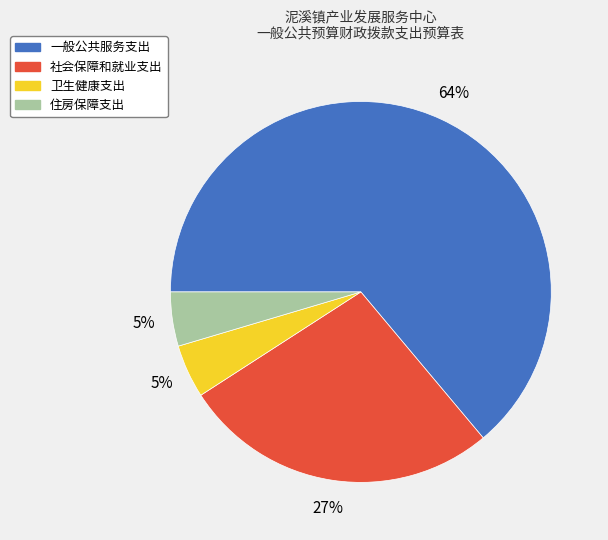

Which category accounts for the majority?

一般公共服务支出